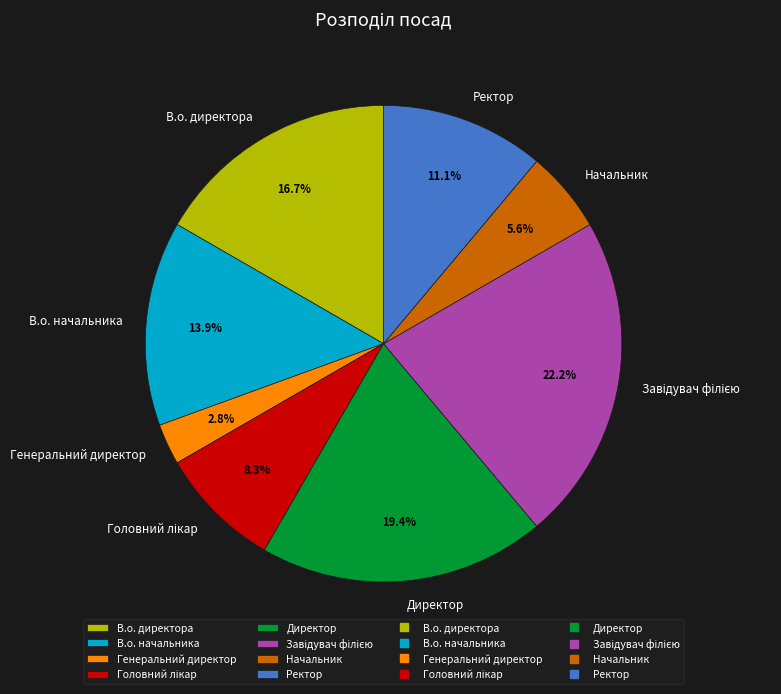

True or false: В.о. директора accounts for 17% of the total.

True